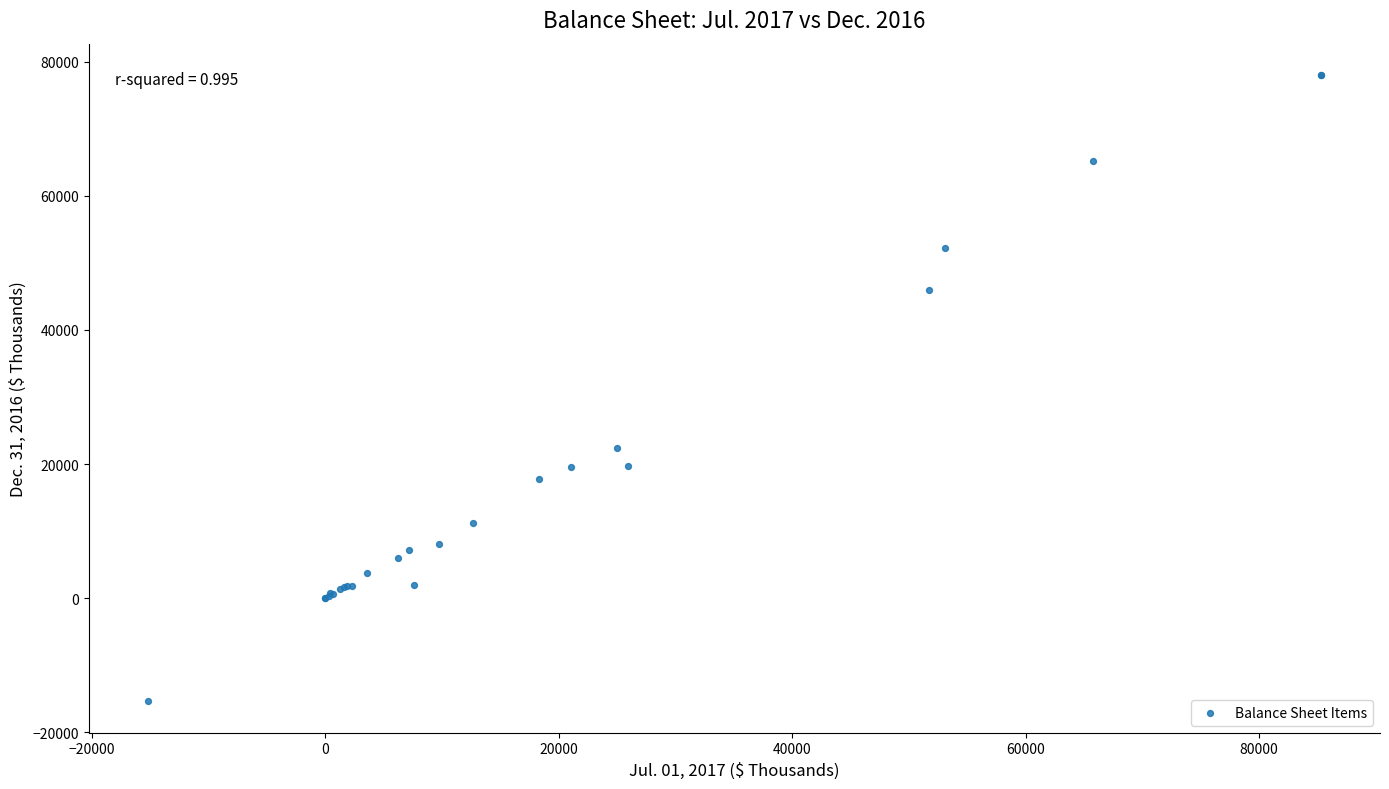

What Y value in the scatter plot is closest to 31317?

22359